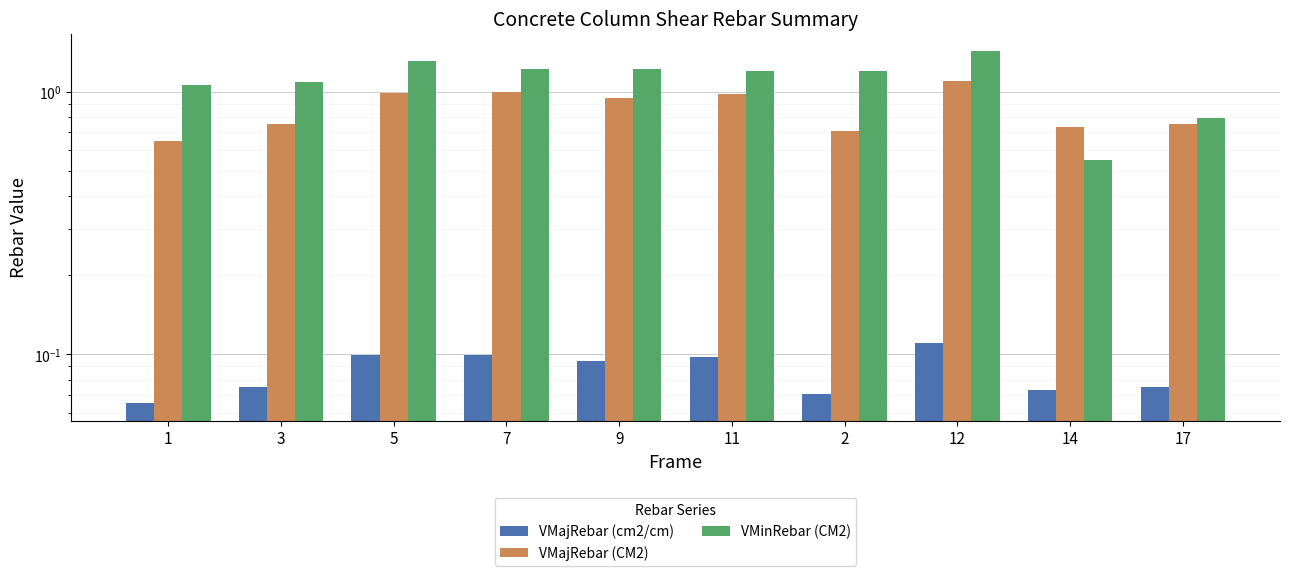

What are all the series names shown in the legend?

VMajRebar (cm2/cm), VMajRebar (CM2), VMinRebar (CM2)